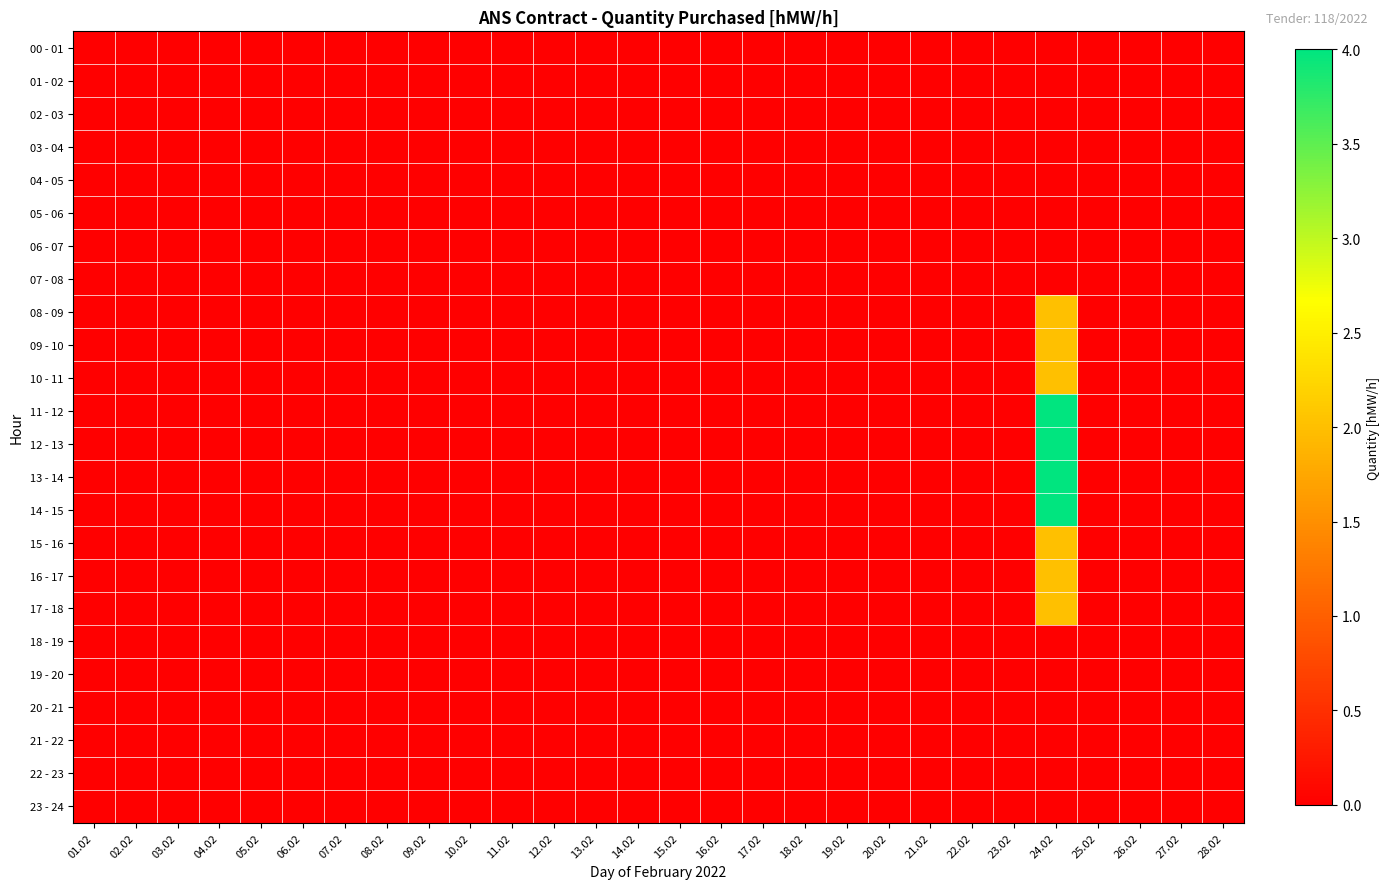

Reading left to right, extract all data points from this chart.

00 - 01: 01.02=0	02.02=0	03.02=0	04.02=0	05.02=0	06.02=0	07.02=0	08.02=0	09.02=0	10.02=0	11.02=0	12.02=0	13.02=0	14.02=0	15.02=0	16.02=0	17.02=0	18.02=0	19.02=0	20.02=0	21.02=0	22.02=0	23.02=0	24.02=0	25.02=0	26.02=0	27.02=0	28.02=0
01 - 02: 01.02=0	02.02=0	03.02=0	04.02=0	05.02=0	06.02=0	07.02=0	08.02=0	09.02=0	10.02=0	11.02=0	12.02=0	13.02=0	14.02=0	15.02=0	16.02=0	17.02=0	18.02=0	19.02=0	20.02=0	21.02=0	22.02=0	23.02=0	24.02=0	25.02=0	26.02=0	27.02=0	28.02=0
02 - 03: 01.02=0	02.02=0	03.02=0	04.02=0	05.02=0	06.02=0	07.02=0	08.02=0	09.02=0	10.02=0	11.02=0	12.02=0	13.02=0	14.02=0	15.02=0	16.02=0	17.02=0	18.02=0	19.02=0	20.02=0	21.02=0	22.02=0	23.02=0	24.02=0	25.02=0	26.02=0	27.02=0	28.02=0
03 - 04: 01.02=0	02.02=0	03.02=0	04.02=0	05.02=0	06.02=0	07.02=0	08.02=0	09.02=0	10.02=0	11.02=0	12.02=0	13.02=0	14.02=0	15.02=0	16.02=0	17.02=0	18.02=0	19.02=0	20.02=0	21.02=0	22.02=0	23.02=0	24.02=0	25.02=0	26.02=0	27.02=0	28.02=0
04 - 05: 01.02=0	02.02=0	03.02=0	04.02=0	05.02=0	06.02=0	07.02=0	08.02=0	09.02=0	10.02=0	11.02=0	12.02=0	13.02=0	14.02=0	15.02=0	16.02=0	17.02=0	18.02=0	19.02=0	20.02=0	21.02=0	22.02=0	23.02=0	24.02=0	25.02=0	26.02=0	27.02=0	28.02=0
05 - 06: 01.02=0	02.02=0	03.02=0	04.02=0	05.02=0	06.02=0	07.02=0	08.02=0	09.02=0	10.02=0	11.02=0	12.02=0	13.02=0	14.02=0	15.02=0	16.02=0	17.02=0	18.02=0	19.02=0	20.02=0	21.02=0	22.02=0	23.02=0	24.02=0	25.02=0	26.02=0	27.02=0	28.02=0
06 - 07: 01.02=0	02.02=0	03.02=0	04.02=0	05.02=0	06.02=0	07.02=0	08.02=0	09.02=0	10.02=0	11.02=0	12.02=0	13.02=0	14.02=0	15.02=0	16.02=0	17.02=0	18.02=0	19.02=0	20.02=0	21.02=0	22.02=0	23.02=0	24.02=0	25.02=0	26.02=0	27.02=0	28.02=0
07 - 08: 01.02=0	02.02=0	03.02=0	04.02=0	05.02=0	06.02=0	07.02=0	08.02=0	09.02=0	10.02=0	11.02=0	12.02=0	13.02=0	14.02=0	15.02=0	16.02=0	17.02=0	18.02=0	19.02=0	20.02=0	21.02=0	22.02=0	23.02=0	24.02=0	25.02=0	26.02=0	27.02=0	28.02=0
08 - 09: 01.02=0	02.02=0	03.02=0	04.02=0	05.02=0	06.02=0	07.02=0	08.02=0	09.02=0	10.02=0	11.02=0	12.02=0	13.02=0	14.02=0	15.02=0	16.02=0	17.02=0	18.02=0	19.02=0	20.02=0	21.02=0	22.02=0	23.02=0	24.02=2	25.02=0	26.02=0	27.02=0	28.02=0
09 - 10: 01.02=0	02.02=0	03.02=0	04.02=0	05.02=0	06.02=0	07.02=0	08.02=0	09.02=0	10.02=0	11.02=0	12.02=0	13.02=0	14.02=0	15.02=0	16.02=0	17.02=0	18.02=0	19.02=0	20.02=0	21.02=0	22.02=0	23.02=0	24.02=2	25.02=0	26.02=0	27.02=0	28.02=0
10 - 11: 01.02=0	02.02=0	03.02=0	04.02=0	05.02=0	06.02=0	07.02=0	08.02=0	09.02=0	10.02=0	11.02=0	12.02=0	13.02=0	14.02=0	15.02=0	16.02=0	17.02=0	18.02=0	19.02=0	20.02=0	21.02=0	22.02=0	23.02=0	24.02=2	25.02=0	26.02=0	27.02=0	28.02=0
11 - 12: 01.02=0	02.02=0	03.02=0	04.02=0	05.02=0	06.02=0	07.02=0	08.02=0	09.02=0	10.02=0	11.02=0	12.02=0	13.02=0	14.02=0	15.02=0	16.02=0	17.02=0	18.02=0	19.02=0	20.02=0	21.02=0	22.02=0	23.02=0	24.02=4	25.02=0	26.02=0	27.02=0	28.02=0
12 - 13: 01.02=0	02.02=0	03.02=0	04.02=0	05.02=0	06.02=0	07.02=0	08.02=0	09.02=0	10.02=0	11.02=0	12.02=0	13.02=0	14.02=0	15.02=0	16.02=0	17.02=0	18.02=0	19.02=0	20.02=0	21.02=0	22.02=0	23.02=0	24.02=4	25.02=0	26.02=0	27.02=0	28.02=0
13 - 14: 01.02=0	02.02=0	03.02=0	04.02=0	05.02=0	06.02=0	07.02=0	08.02=0	09.02=0	10.02=0	11.02=0	12.02=0	13.02=0	14.02=0	15.02=0	16.02=0	17.02=0	18.02=0	19.02=0	20.02=0	21.02=0	22.02=0	23.02=0	24.02=4	25.02=0	26.02=0	27.02=0	28.02=0
14 - 15: 01.02=0	02.02=0	03.02=0	04.02=0	05.02=0	06.02=0	07.02=0	08.02=0	09.02=0	10.02=0	11.02=0	12.02=0	13.02=0	14.02=0	15.02=0	16.02=0	17.02=0	18.02=0	19.02=0	20.02=0	21.02=0	22.02=0	23.02=0	24.02=4	25.02=0	26.02=0	27.02=0	28.02=0
15 - 16: 01.02=0	02.02=0	03.02=0	04.02=0	05.02=0	06.02=0	07.02=0	08.02=0	09.02=0	10.02=0	11.02=0	12.02=0	13.02=0	14.02=0	15.02=0	16.02=0	17.02=0	18.02=0	19.02=0	20.02=0	21.02=0	22.02=0	23.02=0	24.02=2	25.02=0	26.02=0	27.02=0	28.02=0
16 - 17: 01.02=0	02.02=0	03.02=0	04.02=0	05.02=0	06.02=0	07.02=0	08.02=0	09.02=0	10.02=0	11.02=0	12.02=0	13.02=0	14.02=0	15.02=0	16.02=0	17.02=0	18.02=0	19.02=0	20.02=0	21.02=0	22.02=0	23.02=0	24.02=2	25.02=0	26.02=0	27.02=0	28.02=0
17 - 18: 01.02=0	02.02=0	03.02=0	04.02=0	05.02=0	06.02=0	07.02=0	08.02=0	09.02=0	10.02=0	11.02=0	12.02=0	13.02=0	14.02=0	15.02=0	16.02=0	17.02=0	18.02=0	19.02=0	20.02=0	21.02=0	22.02=0	23.02=0	24.02=2	25.02=0	26.02=0	27.02=0	28.02=0
18 - 19: 01.02=0	02.02=0	03.02=0	04.02=0	05.02=0	06.02=0	07.02=0	08.02=0	09.02=0	10.02=0	11.02=0	12.02=0	13.02=0	14.02=0	15.02=0	16.02=0	17.02=0	18.02=0	19.02=0	20.02=0	21.02=0	22.02=0	23.02=0	24.02=0	25.02=0	26.02=0	27.02=0	28.02=0
19 - 20: 01.02=0	02.02=0	03.02=0	04.02=0	05.02=0	06.02=0	07.02=0	08.02=0	09.02=0	10.02=0	11.02=0	12.02=0	13.02=0	14.02=0	15.02=0	16.02=0	17.02=0	18.02=0	19.02=0	20.02=0	21.02=0	22.02=0	23.02=0	24.02=0	25.02=0	26.02=0	27.02=0	28.02=0
20 - 21: 01.02=0	02.02=0	03.02=0	04.02=0	05.02=0	06.02=0	07.02=0	08.02=0	09.02=0	10.02=0	11.02=0	12.02=0	13.02=0	14.02=0	15.02=0	16.02=0	17.02=0	18.02=0	19.02=0	20.02=0	21.02=0	22.02=0	23.02=0	24.02=0	25.02=0	26.02=0	27.02=0	28.02=0
21 - 22: 01.02=0	02.02=0	03.02=0	04.02=0	05.02=0	06.02=0	07.02=0	08.02=0	09.02=0	10.02=0	11.02=0	12.02=0	13.02=0	14.02=0	15.02=0	16.02=0	17.02=0	18.02=0	19.02=0	20.02=0	21.02=0	22.02=0	23.02=0	24.02=0	25.02=0	26.02=0	27.02=0	28.02=0
22 - 23: 01.02=0	02.02=0	03.02=0	04.02=0	05.02=0	06.02=0	07.02=0	08.02=0	09.02=0	10.02=0	11.02=0	12.02=0	13.02=0	14.02=0	15.02=0	16.02=0	17.02=0	18.02=0	19.02=0	20.02=0	21.02=0	22.02=0	23.02=0	24.02=0	25.02=0	26.02=0	27.02=0	28.02=0
23 - 24: 01.02=0	02.02=0	03.02=0	04.02=0	05.02=0	06.02=0	07.02=0	08.02=0	09.02=0	10.02=0	11.02=0	12.02=0	13.02=0	14.02=0	15.02=0	16.02=0	17.02=0	18.02=0	19.02=0	20.02=0	21.02=0	22.02=0	23.02=0	24.02=0	25.02=0	26.02=0	27.02=0	28.02=0